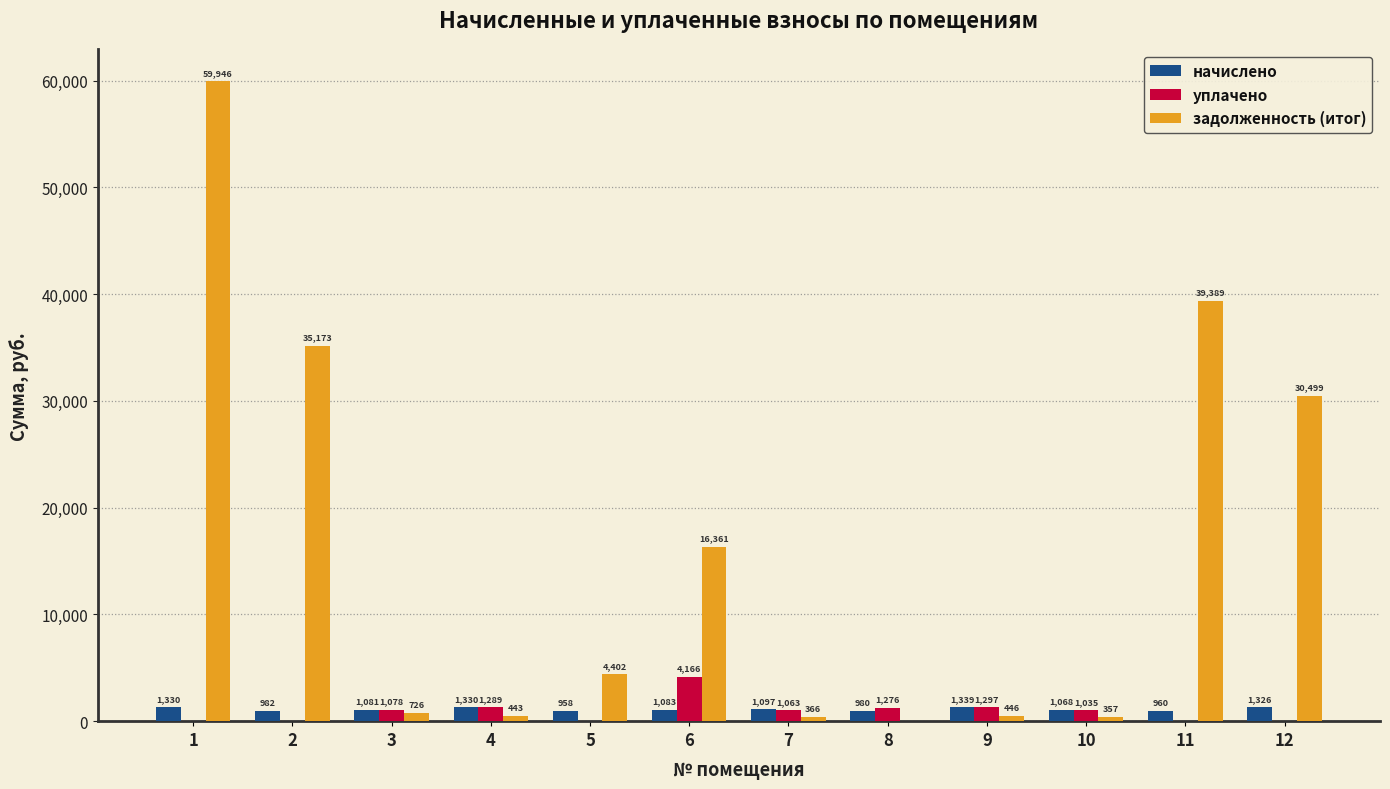

Is the value of задолженность (итог) at 8 greater than the value of уплачено at 4?

No